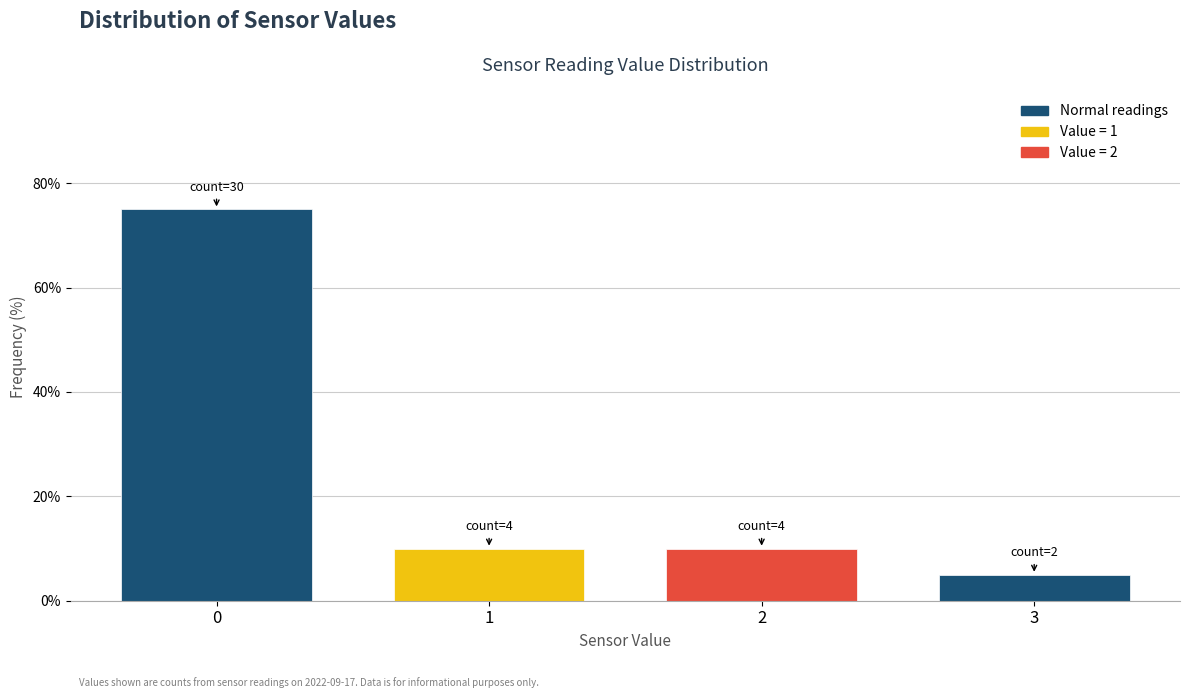

Reading left to right, what are all the values shown in this chart?

75	10	10	5